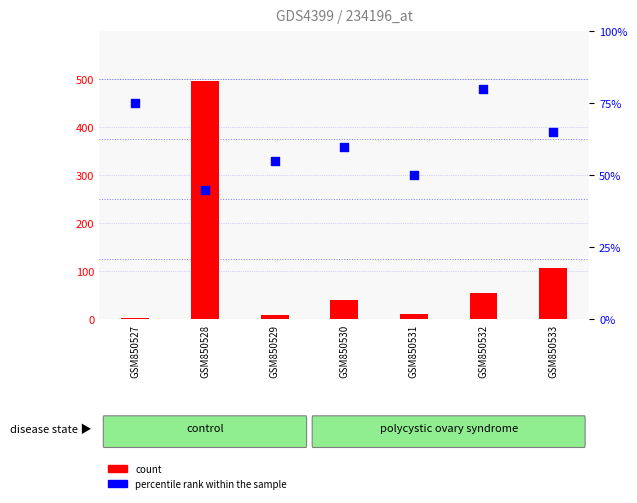

Which series has the largest Y range (max minus min)?

count